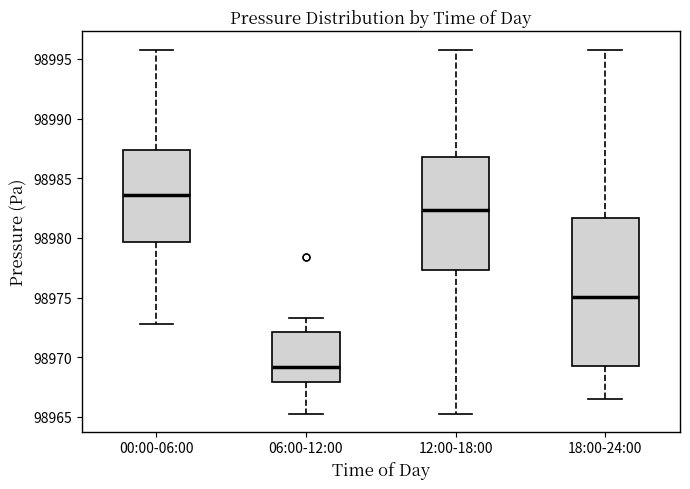

Which box's median line is the highest?

00:00-06:00